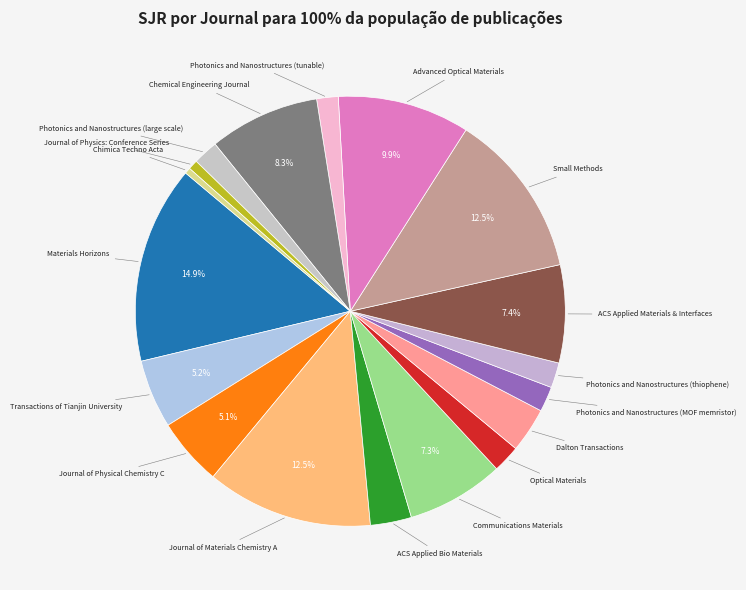

How many slices are in this pie chart?

18